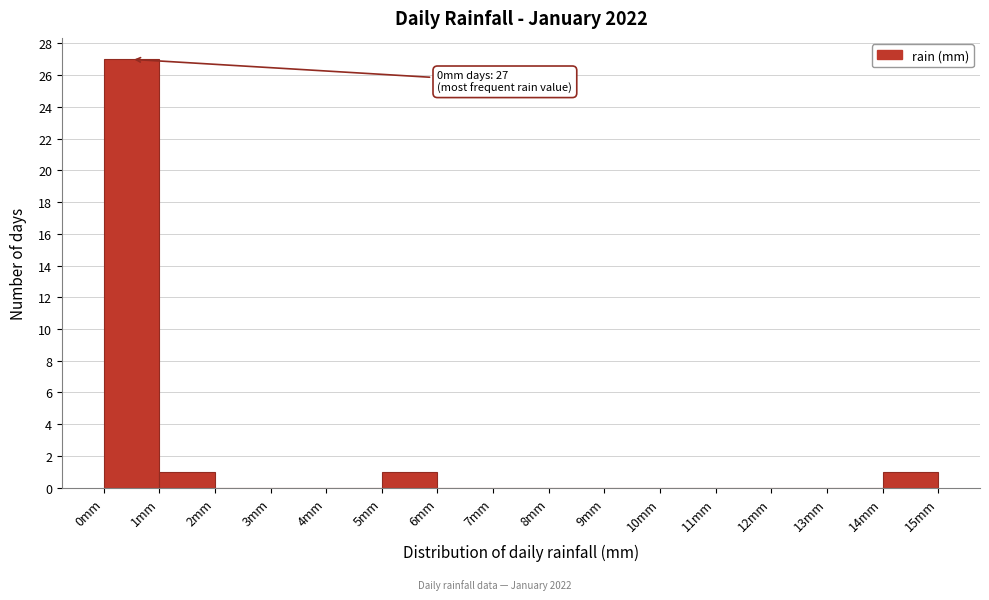

Over which range of the x-axis is the bar tallest?

0 to 1